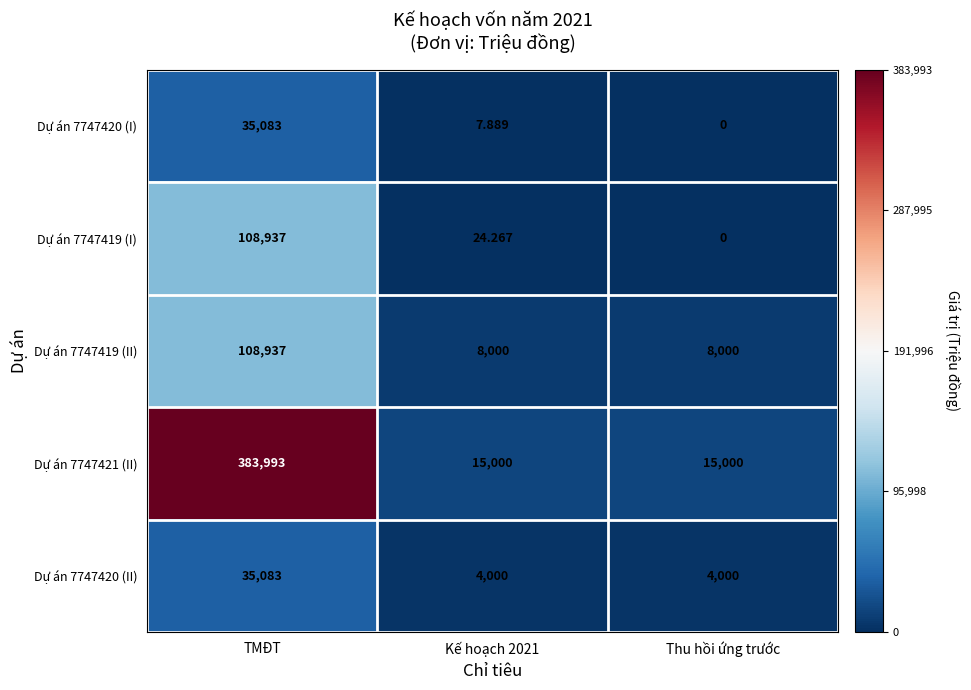

Is the value of Dự án 7747421 (II) at Kế hoạch 2021 greater than the value of Dự án 7747419 (I) at TMĐT?

No